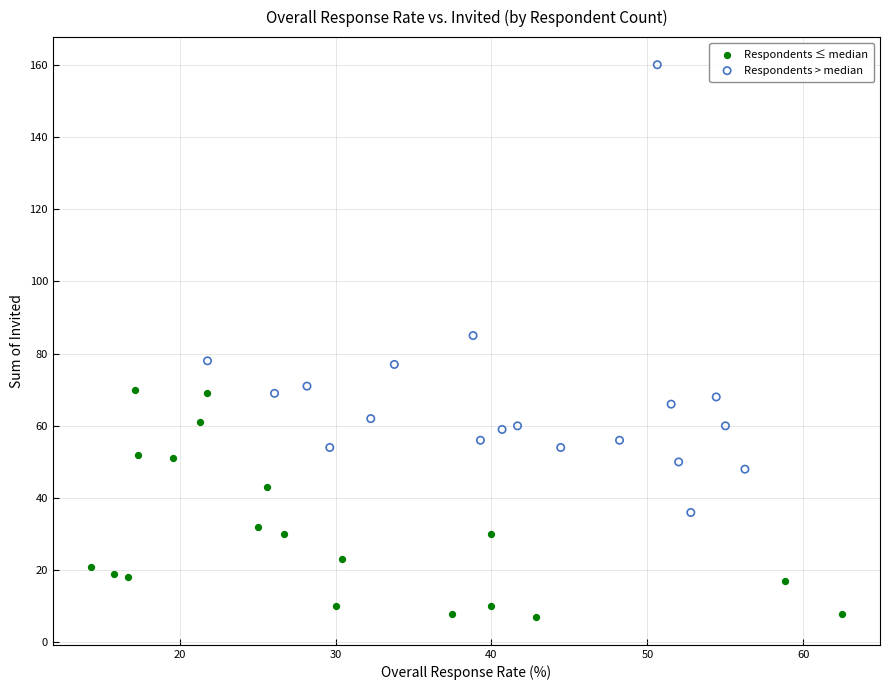

Which series reaches the minimum Y coordinate?

Respondents ≤ median